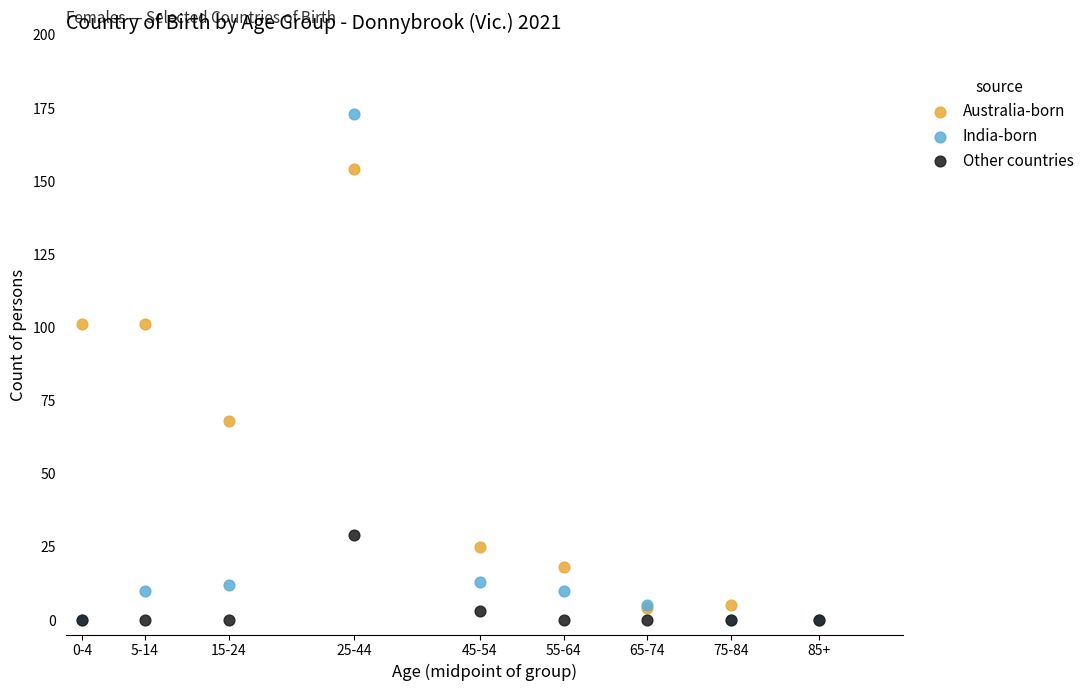

What are all the series names shown in the legend?

Australia-born, India-born, Other countries